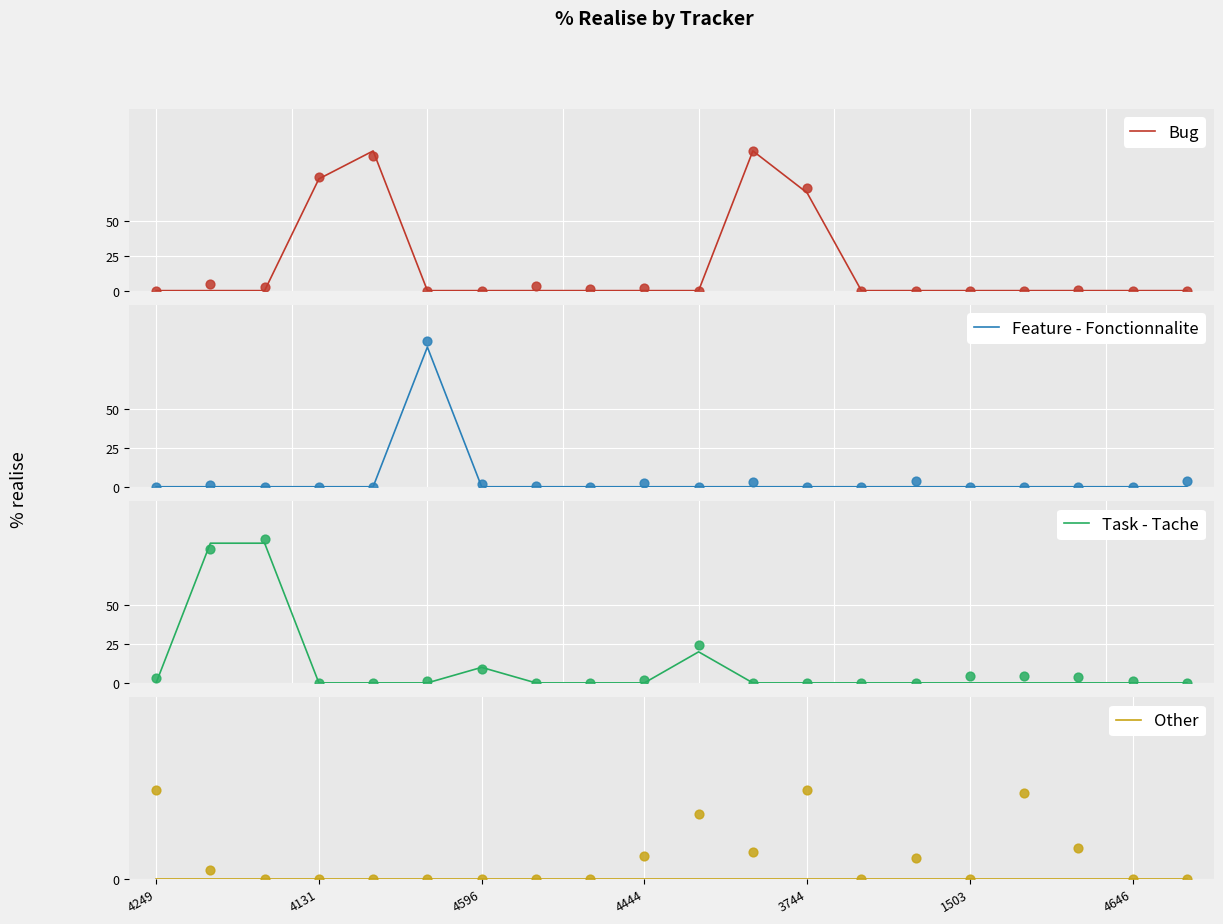

What is the maximum value for Bug?

100